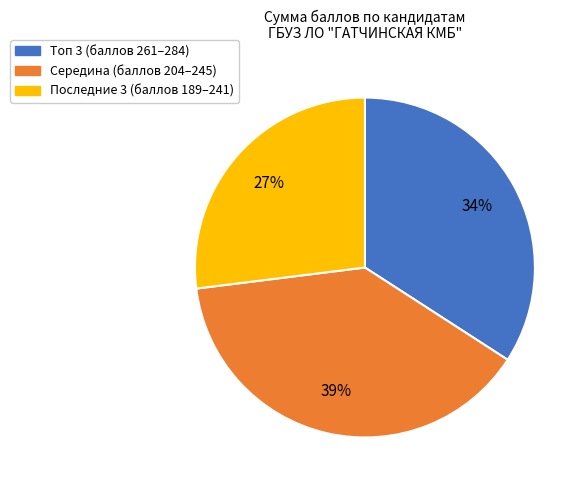

To the nearest percent, what is the difference between the largest and smallest slice percentages?

12%